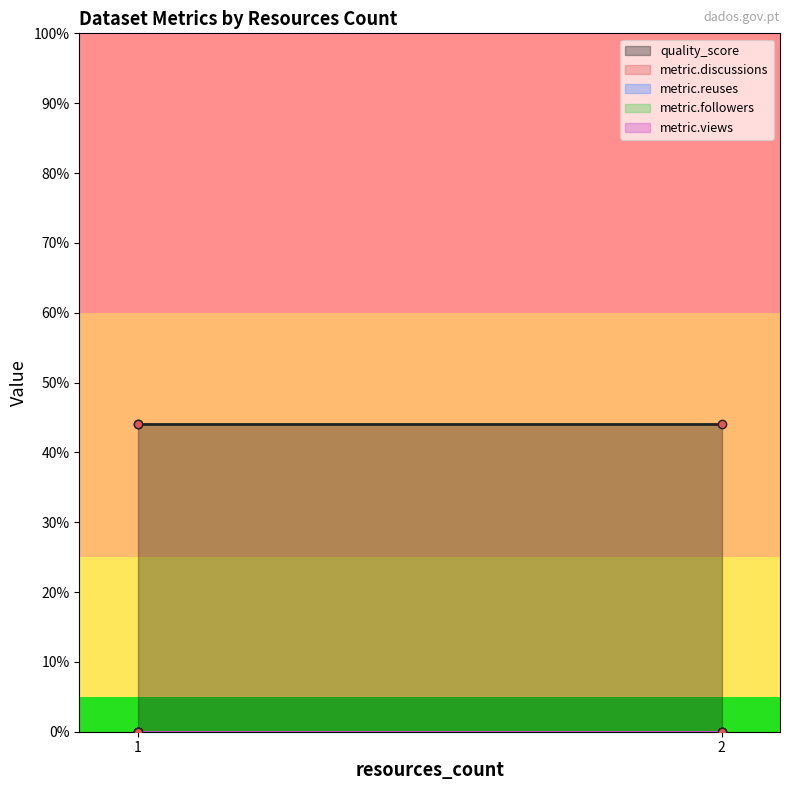

Rank the series by their maximum value, from lowest to highest.

metric.discussions, metric.reuses, metric.followers, metric.views, quality_score